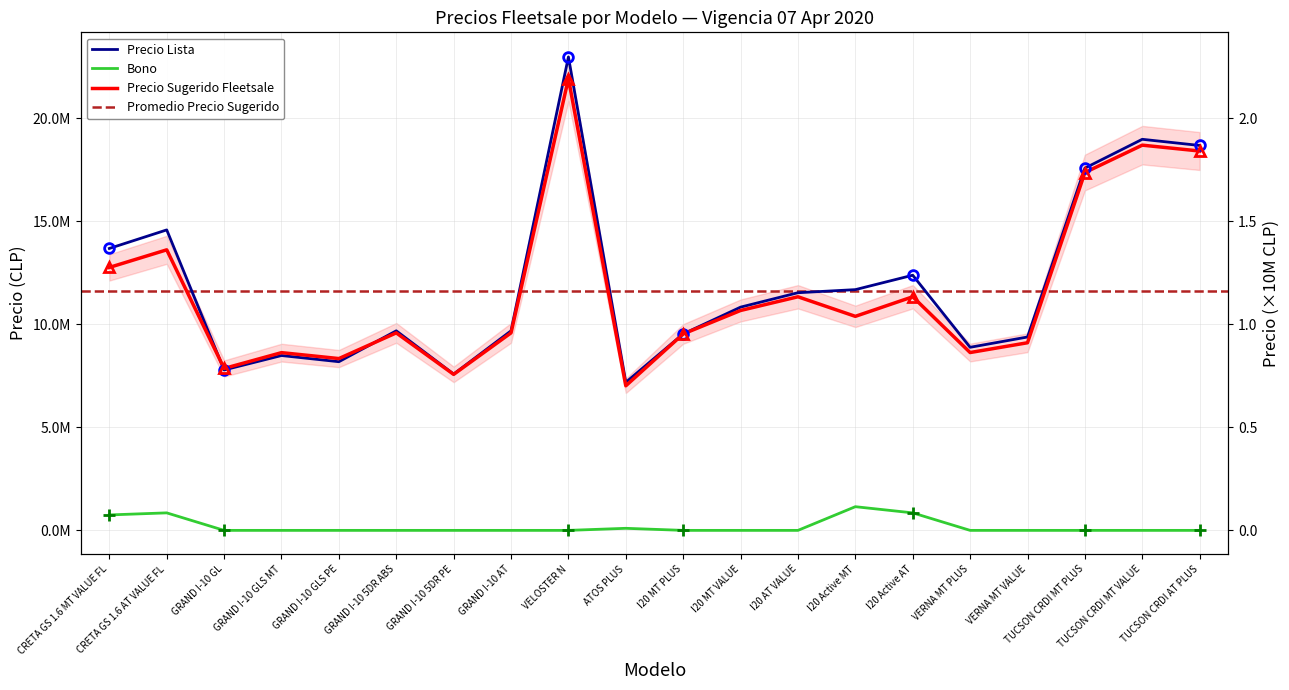

Rank the series at I20 AT VALUE from lowest to highest value.

Bono, Precio Sugerido Fleetsale, Precio Lista